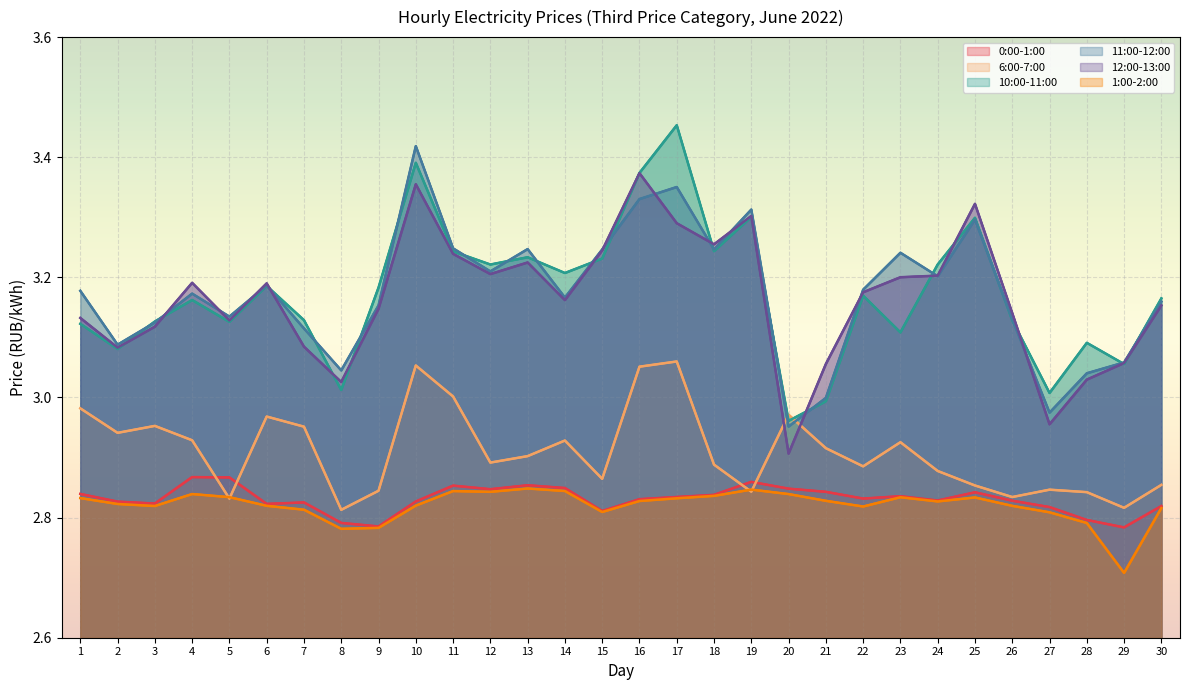

List the series in order of their peak value, highest first.

10:00-11:00, 11:00-12:00, 12:00-13:00, 6:00-7:00, 0:00-1:00, 1:00-2:00